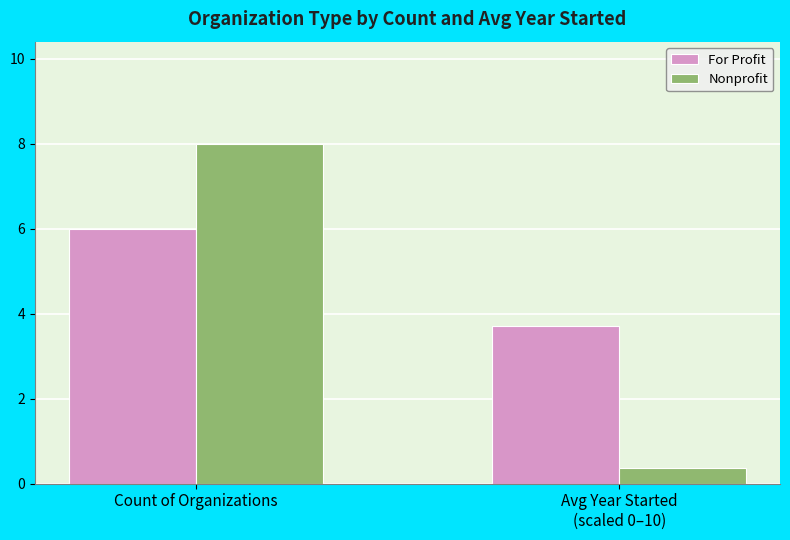

Reading right to left, list all the values displayed in this chart.

For Profit: Avg Year Started
(scaled 0–10)=3.7	Count of Organizations=6.0
Nonprofit: Avg Year Started
(scaled 0–10)=0.4	Count of Organizations=8.0